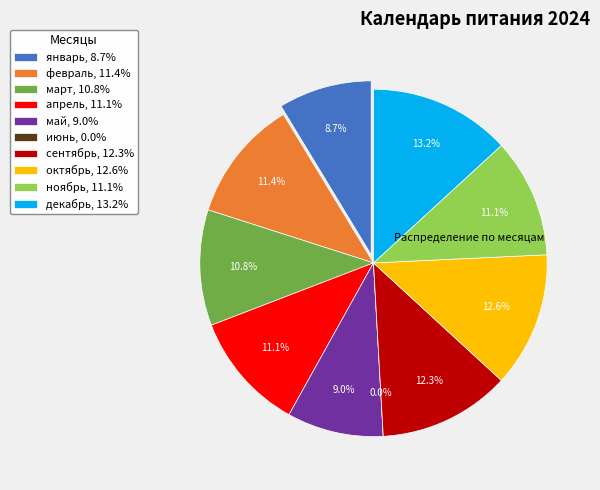

What percentage do июнь and декабрь together represent?

13.2%